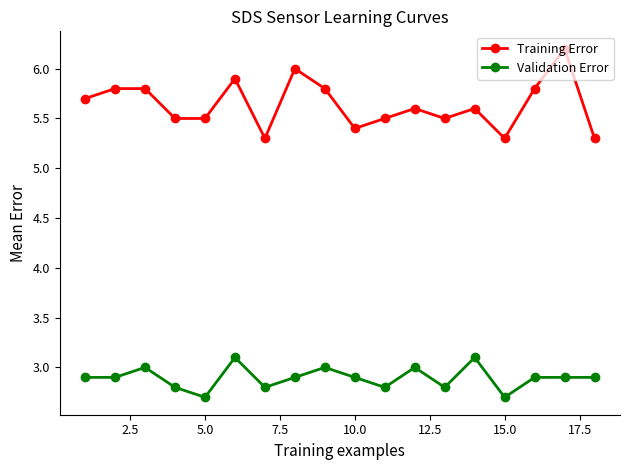

True or false: Validation Error and Training Error intersect in this chart.

False